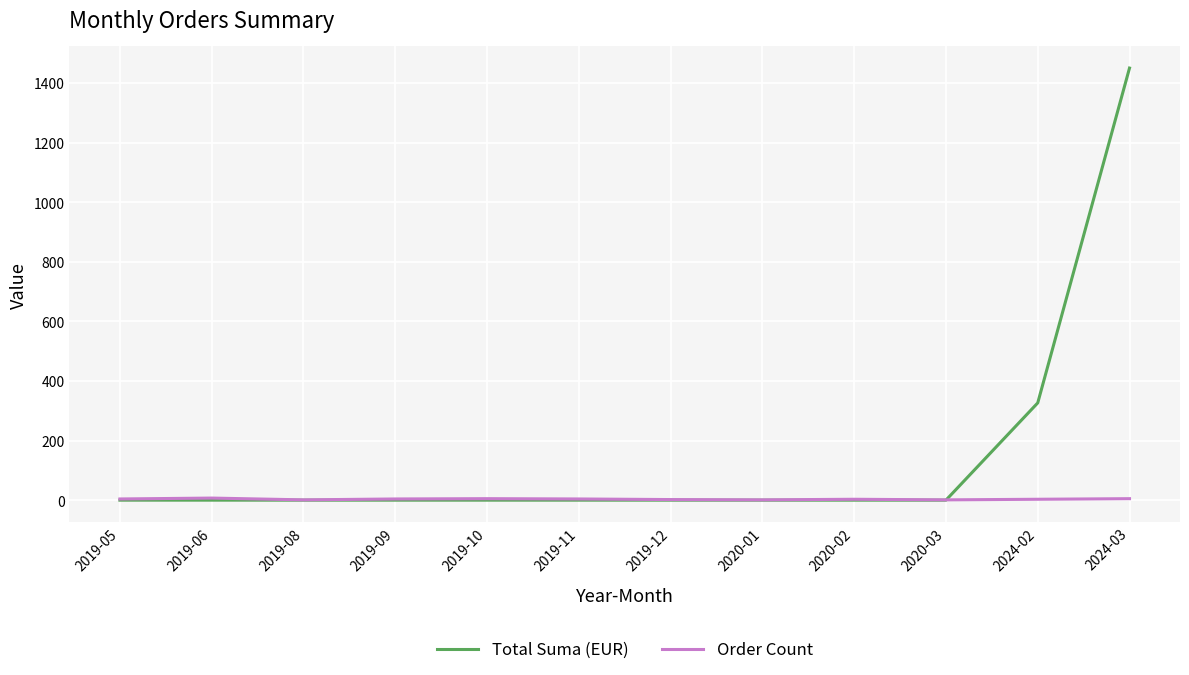

List the series in order of their overall mean, lowest first.

Order Count, Total Suma (EUR)